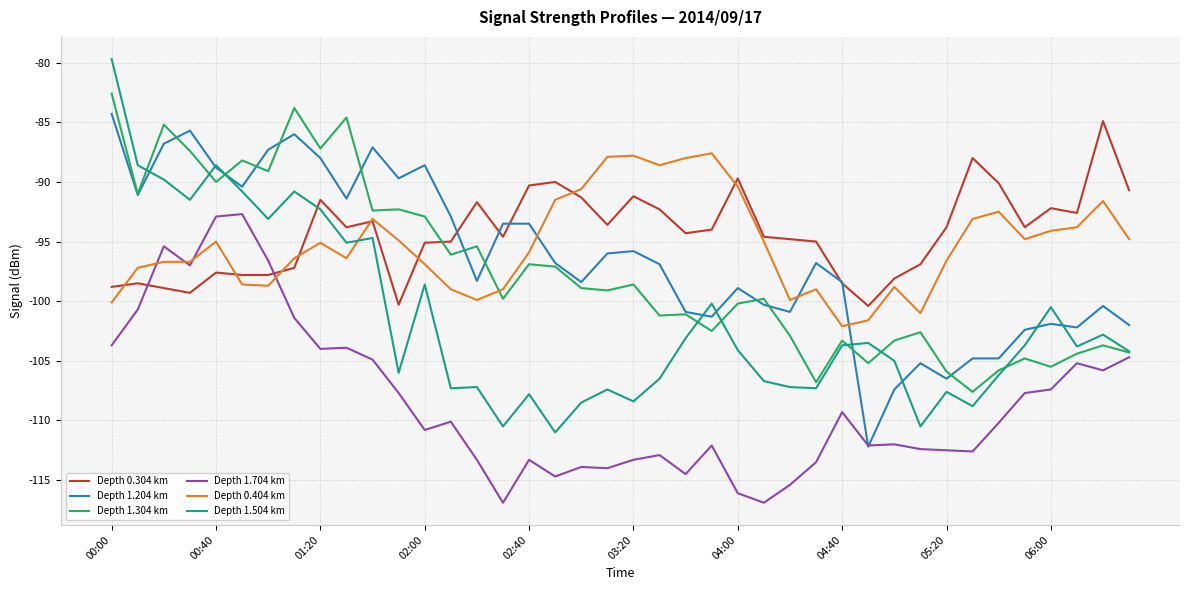

What is the greatest value displayed?

-79.7